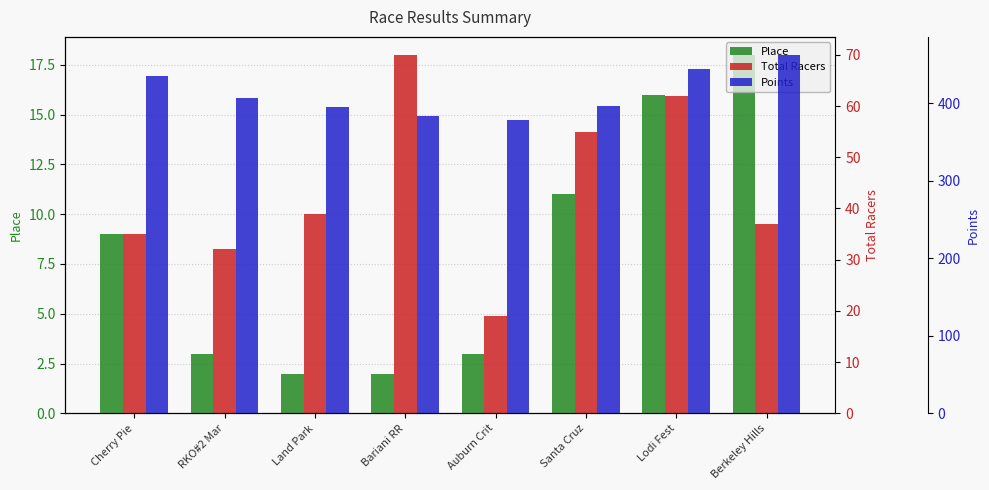

At which category is the sum across all series the highest?

Lodi Fest